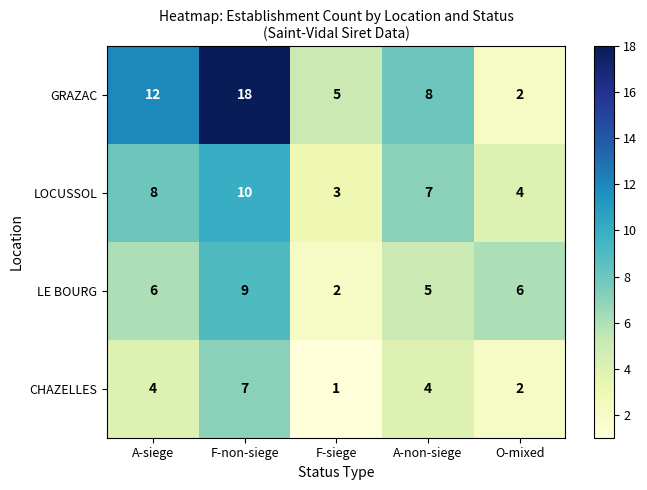

At how many categories does at least one series exceed 15?

1